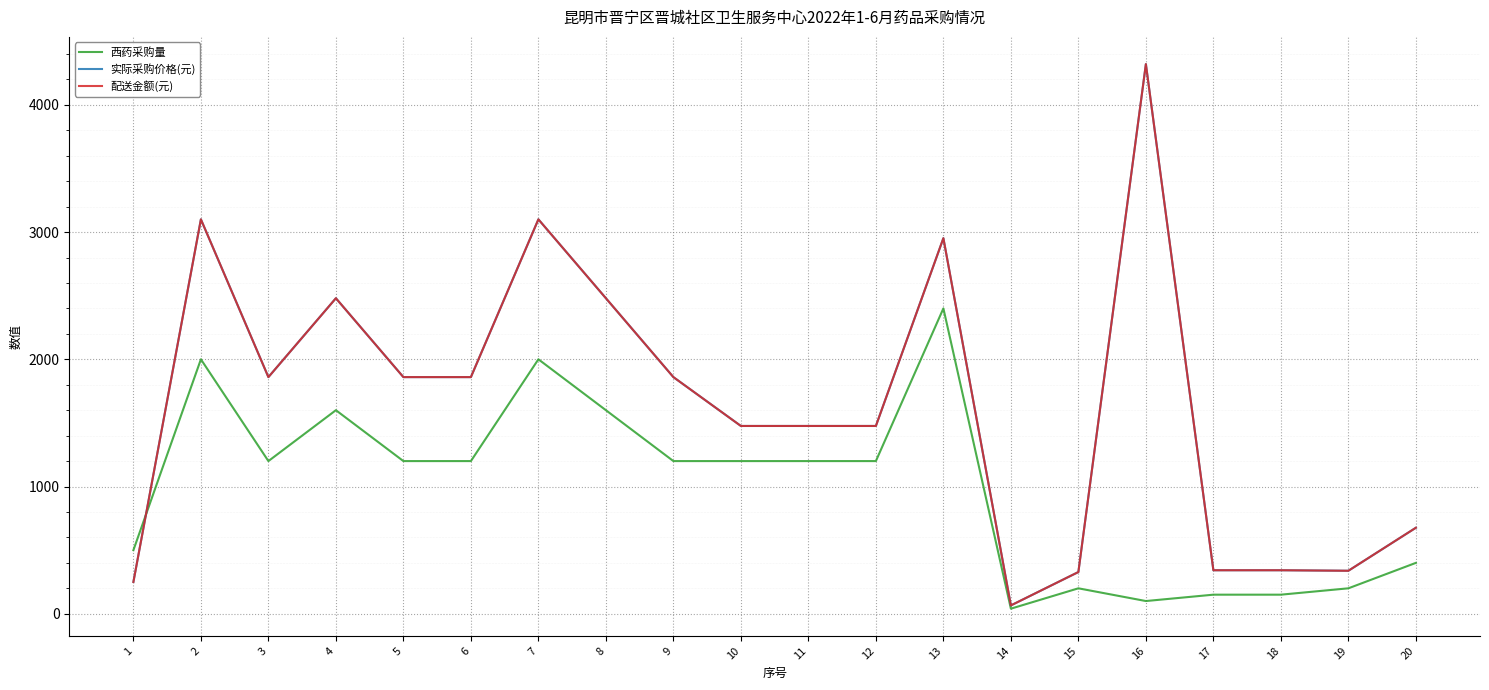

How many interior local valleys does the 实际采购价格(元) series have?

3